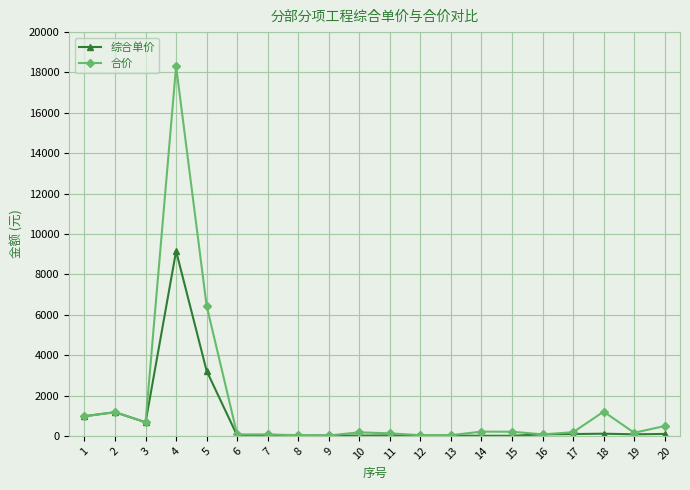

What is the sum of all 合价 values?

30671.3